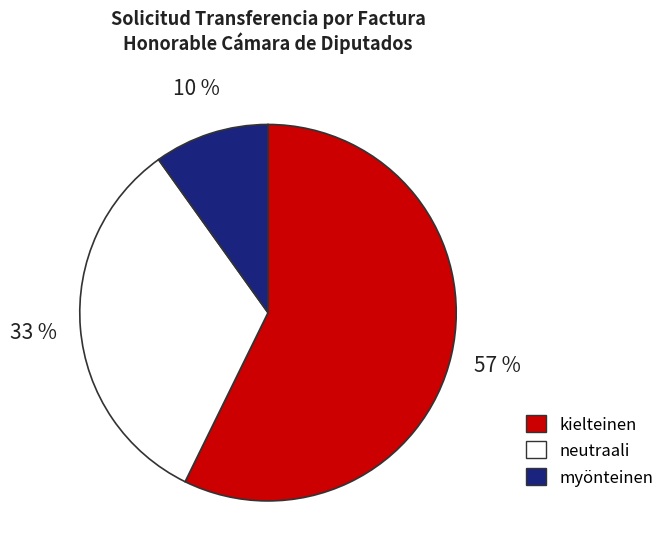

Which slice is the smallest?

myönteinen